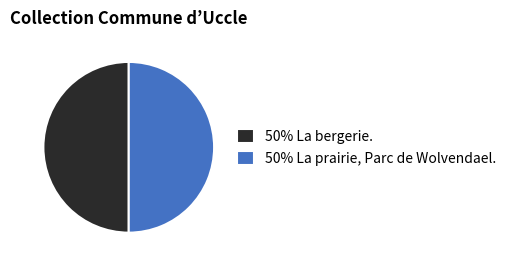

True or false: 50% La prairie, Parc de Wolvendael. accounts for 35% of the total.

False